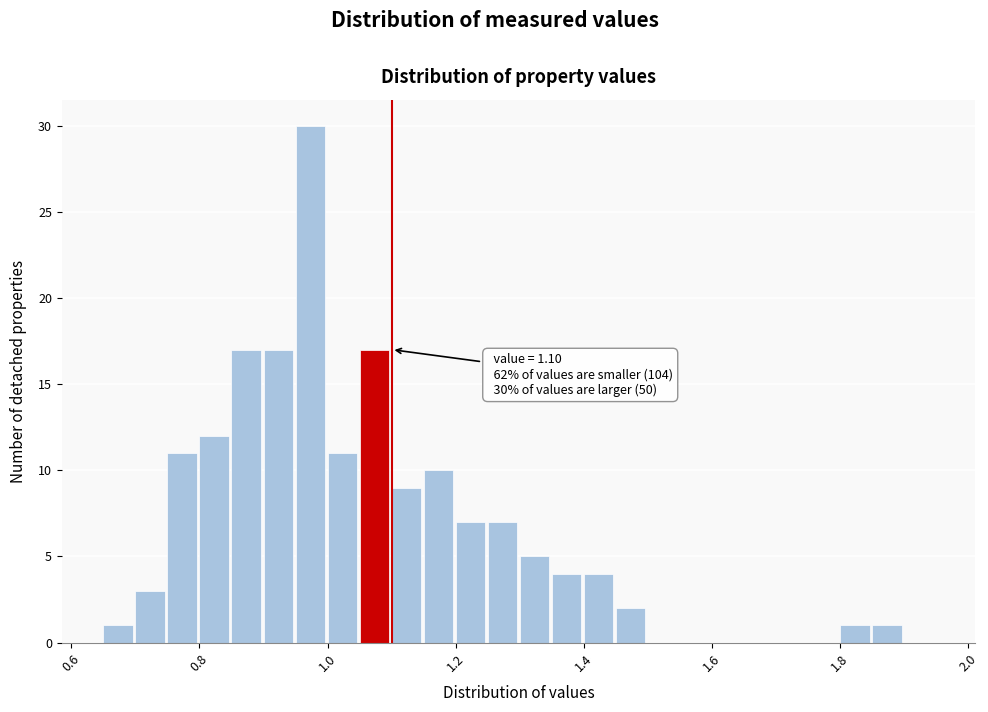

Read against the x-axis, roughly where is the centre of the tallest bar?

0.98